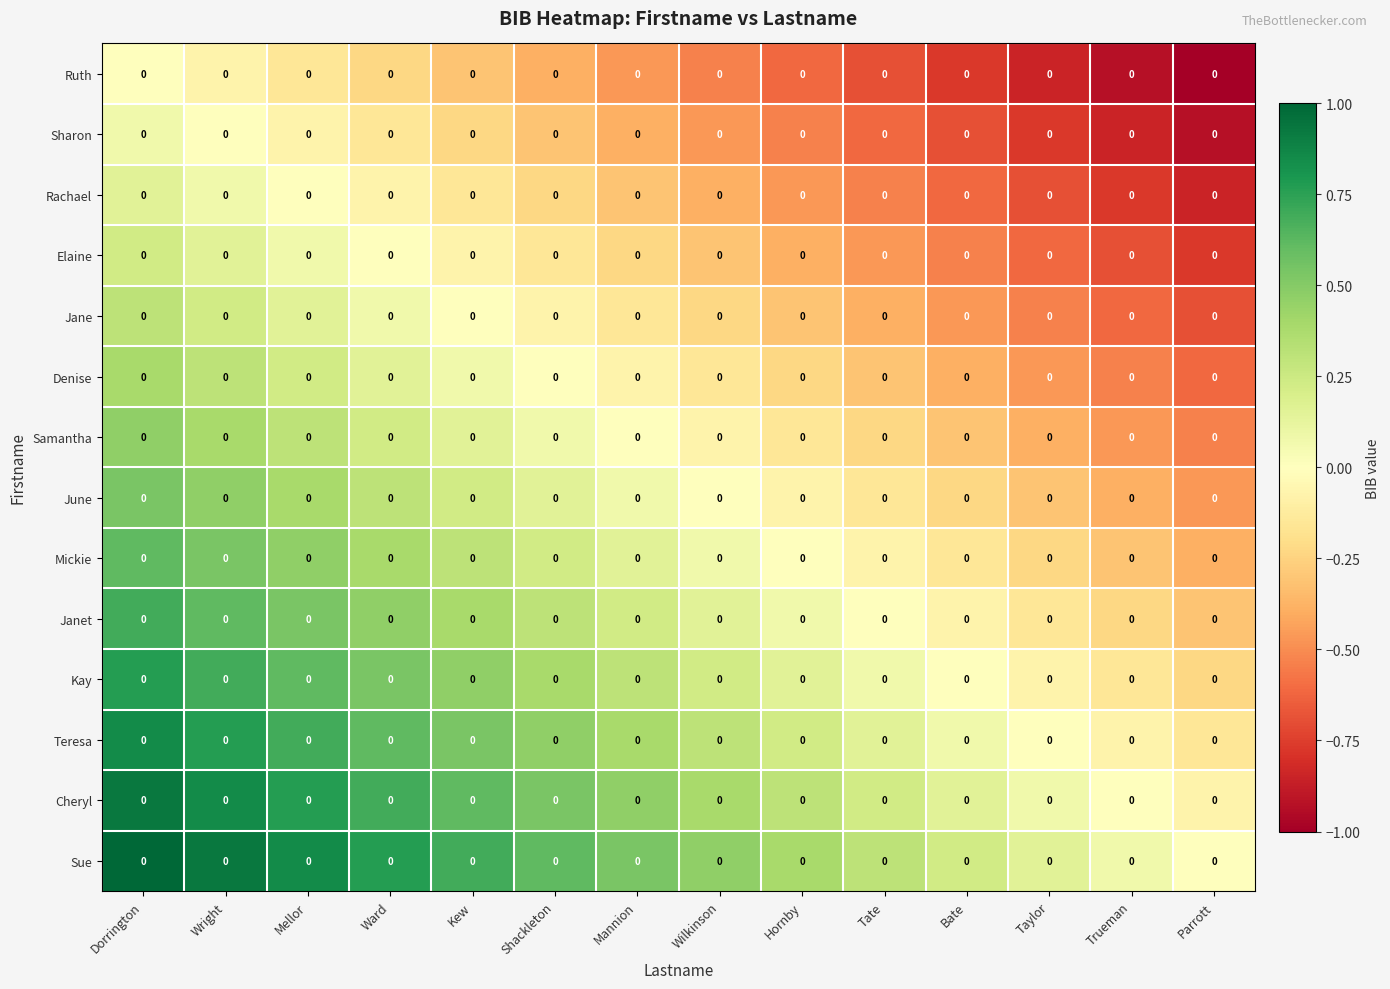

Reading left to right, what are all the values shown in this chart?

Ruth: Dorrington=0.0	Wright=0.0	Mellor=0.0	Ward=0.0	Kew=0.0	Shackleton=0.0	Mannion=0.0	Wilkinson=0.0	Hornby=0.0	Tate=0.0	Bate=0.0	Taylor=0.0	Trueman=0.0	Parrott=0.0
Sharon: Dorrington=0.0	Wright=0.0	Mellor=0.0	Ward=0.0	Kew=0.0	Shackleton=0.0	Mannion=0.0	Wilkinson=0.0	Hornby=0.0	Tate=0.0	Bate=0.0	Taylor=0.0	Trueman=0.0	Parrott=0.0
Rachael: Dorrington=0.0	Wright=0.0	Mellor=0.0	Ward=0.0	Kew=0.0	Shackleton=0.0	Mannion=0.0	Wilkinson=0.0	Hornby=0.0	Tate=0.0	Bate=0.0	Taylor=0.0	Trueman=0.0	Parrott=0.0
Elaine: Dorrington=0.0	Wright=0.0	Mellor=0.0	Ward=0.0	Kew=0.0	Shackleton=0.0	Mannion=0.0	Wilkinson=0.0	Hornby=0.0	Tate=0.0	Bate=0.0	Taylor=0.0	Trueman=0.0	Parrott=0.0
Jane: Dorrington=0.0	Wright=0.0	Mellor=0.0	Ward=0.0	Kew=0.0	Shackleton=0.0	Mannion=0.0	Wilkinson=0.0	Hornby=0.0	Tate=0.0	Bate=0.0	Taylor=0.0	Trueman=0.0	Parrott=0.0
Denise: Dorrington=0.0	Wright=0.0	Mellor=0.0	Ward=0.0	Kew=0.0	Shackleton=0.0	Mannion=0.0	Wilkinson=0.0	Hornby=0.0	Tate=0.0	Bate=0.0	Taylor=0.0	Trueman=0.0	Parrott=0.0
Samantha: Dorrington=0.0	Wright=0.0	Mellor=0.0	Ward=0.0	Kew=0.0	Shackleton=0.0	Mannion=0.0	Wilkinson=0.0	Hornby=0.0	Tate=0.0	Bate=0.0	Taylor=0.0	Trueman=0.0	Parrott=0.0
June: Dorrington=0.0	Wright=0.0	Mellor=0.0	Ward=0.0	Kew=0.0	Shackleton=0.0	Mannion=0.0	Wilkinson=0.0	Hornby=0.0	Tate=0.0	Bate=0.0	Taylor=0.0	Trueman=0.0	Parrott=0.0
Mickie: Dorrington=0.0	Wright=0.0	Mellor=0.0	Ward=0.0	Kew=0.0	Shackleton=0.0	Mannion=0.0	Wilkinson=0.0	Hornby=0.0	Tate=0.0	Bate=0.0	Taylor=0.0	Trueman=0.0	Parrott=0.0
Janet: Dorrington=0.0	Wright=0.0	Mellor=0.0	Ward=0.0	Kew=0.0	Shackleton=0.0	Mannion=0.0	Wilkinson=0.0	Hornby=0.0	Tate=0.0	Bate=0.0	Taylor=0.0	Trueman=0.0	Parrott=0.0
Kay: Dorrington=0.0	Wright=0.0	Mellor=0.0	Ward=0.0	Kew=0.0	Shackleton=0.0	Mannion=0.0	Wilkinson=0.0	Hornby=0.0	Tate=0.0	Bate=0.0	Taylor=0.0	Trueman=0.0	Parrott=0.0
Teresa: Dorrington=0.0	Wright=0.0	Mellor=0.0	Ward=0.0	Kew=0.0	Shackleton=0.0	Mannion=0.0	Wilkinson=0.0	Hornby=0.0	Tate=0.0	Bate=0.0	Taylor=0.0	Trueman=0.0	Parrott=0.0
Cheryl: Dorrington=0.0	Wright=0.0	Mellor=0.0	Ward=0.0	Kew=0.0	Shackleton=0.0	Mannion=0.0	Wilkinson=0.0	Hornby=0.0	Tate=0.0	Bate=0.0	Taylor=0.0	Trueman=0.0	Parrott=0.0
Sue: Dorrington=0.0	Wright=0.0	Mellor=0.0	Ward=0.0	Kew=0.0	Shackleton=0.0	Mannion=0.0	Wilkinson=0.0	Hornby=0.0	Tate=0.0	Bate=0.0	Taylor=0.0	Trueman=0.0	Parrott=0.0